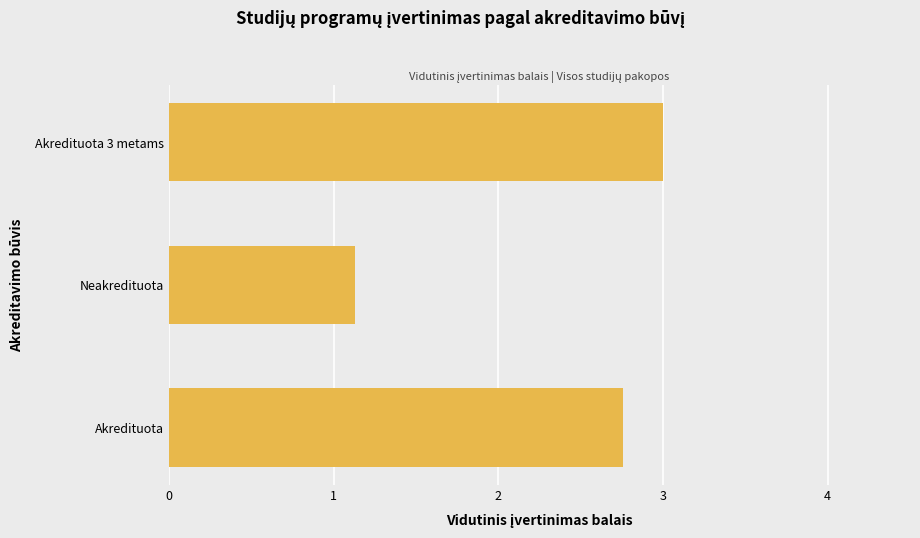

The value at Neakredituota is 0.4. True or false?

False